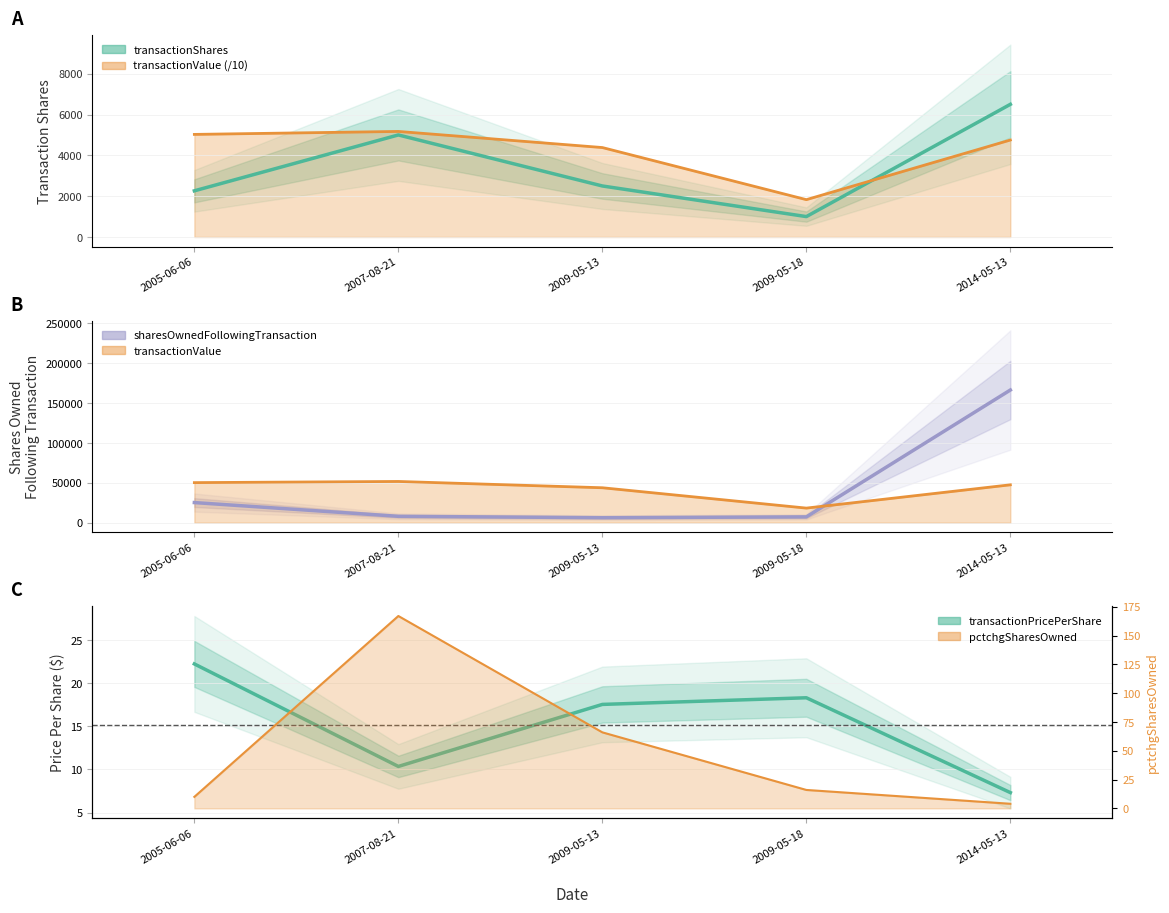

What is the difference between the transactionShares values at 2005-06-06 and 2009-05-18?

1262.0